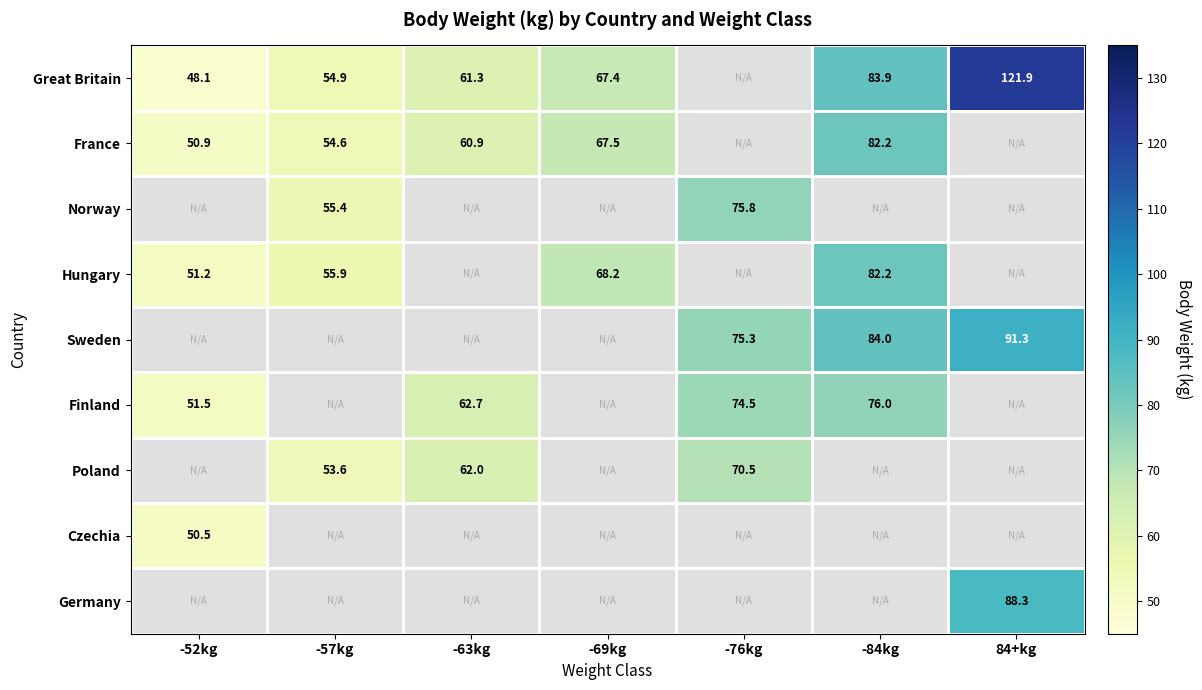

Is it true that France equals 35.6 at -57kg?

False